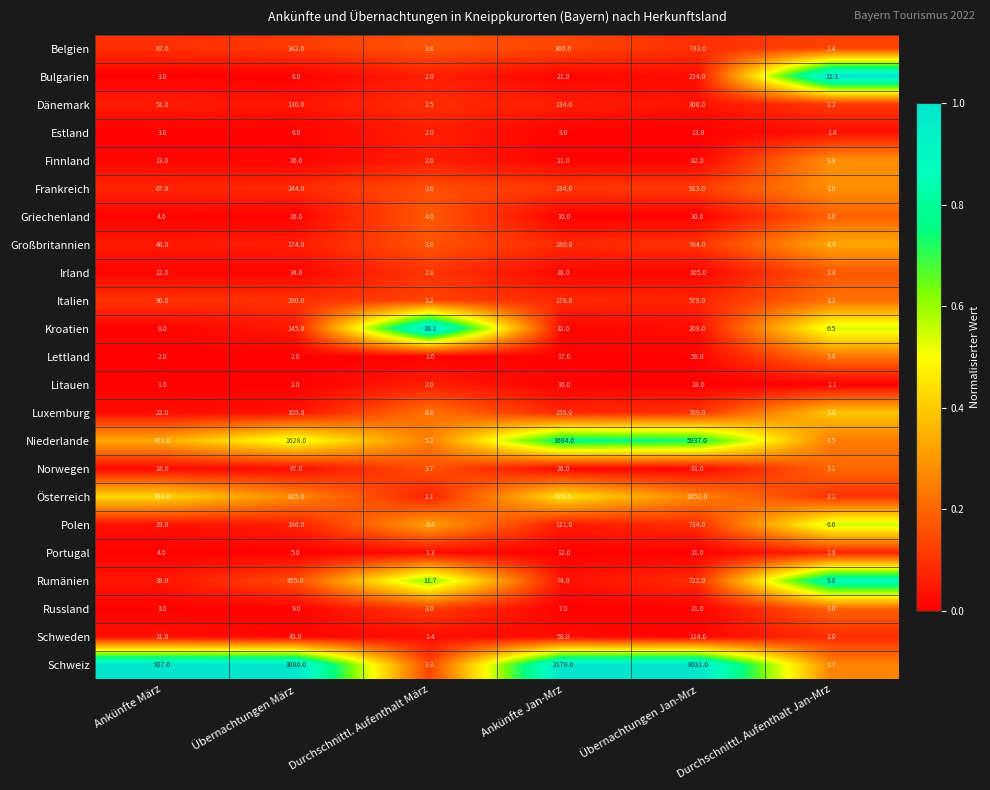

What is the spread (max minus min) of values at Durchschnittl. Aufenthalt Jan-Mrz?

10.0